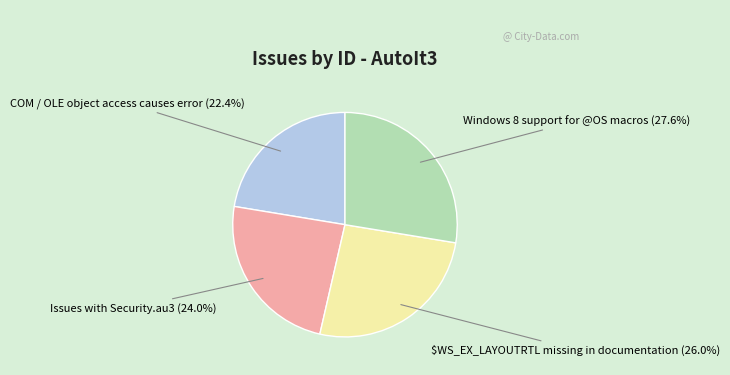

Count the number of slices in the pie.

4